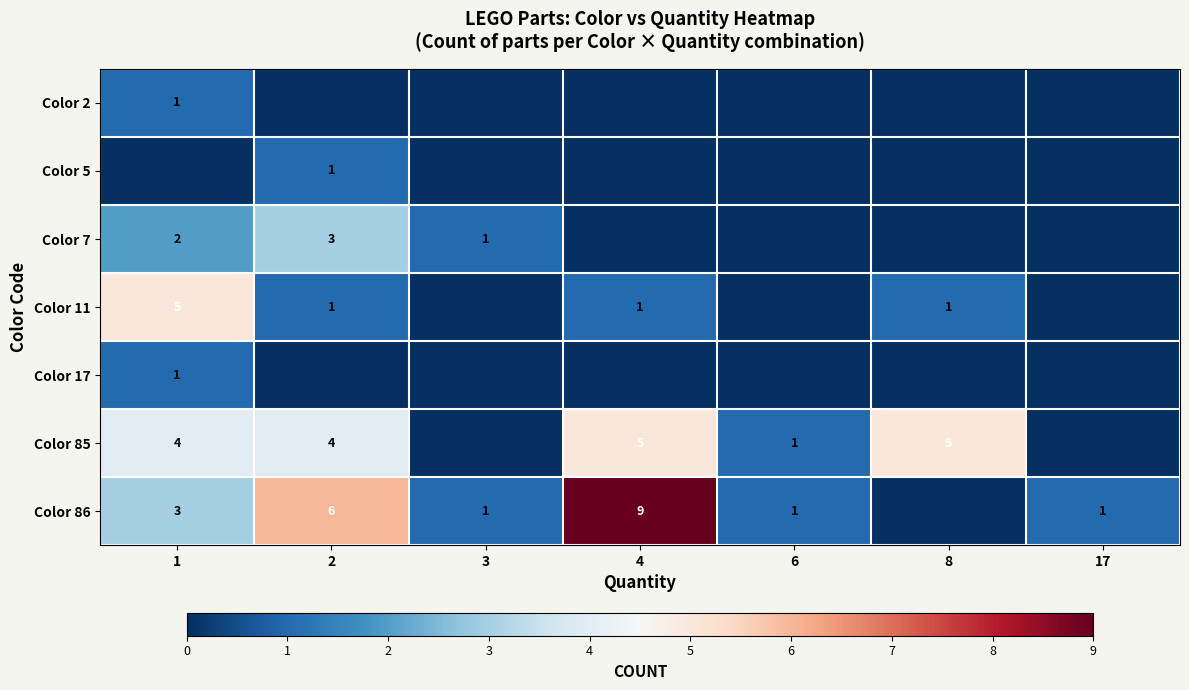

The Color 11 series shows 0 at 2. True or false?

False